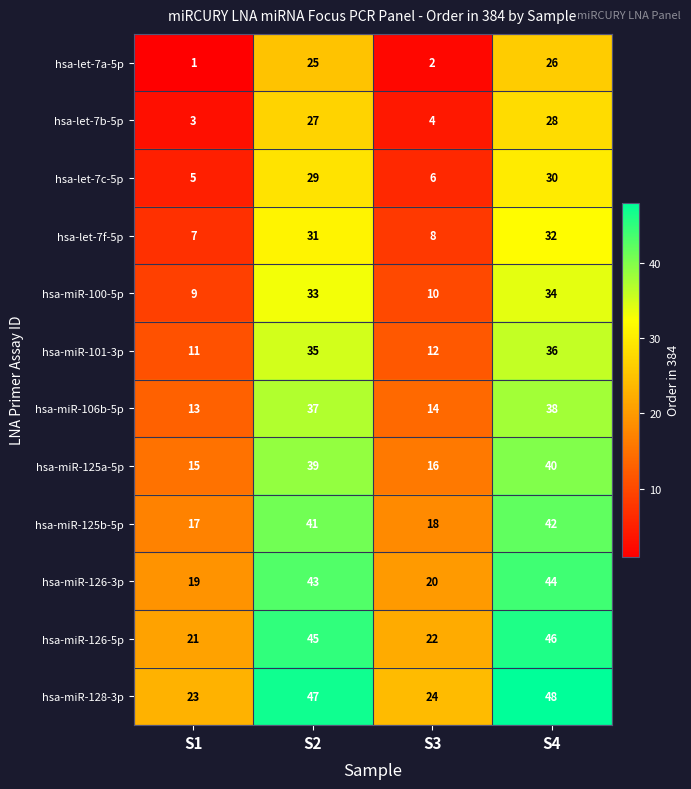

Is it true that hsa-let-7c-5p equals 29 at S2?

True